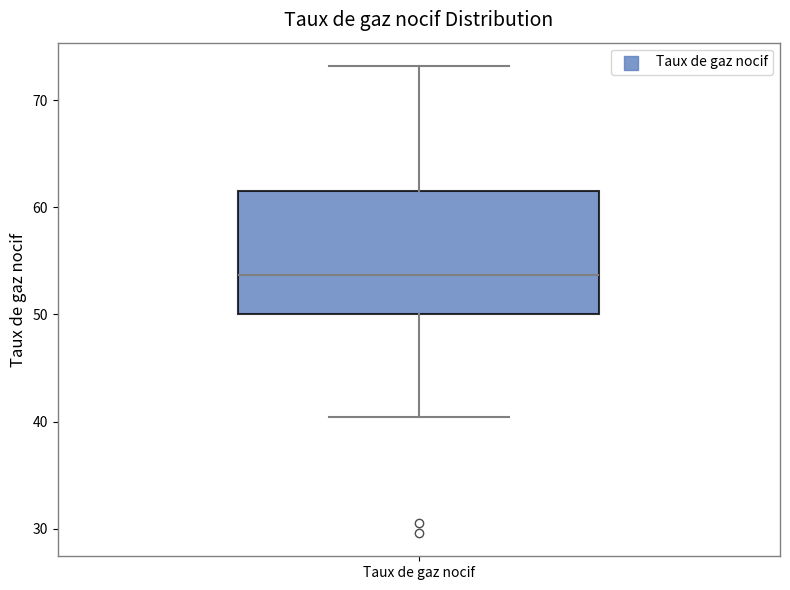

Read this box plot against the y-axis: the position of the median line, the range covered by the box, and the ends of both whiskers. The values are not printed on the chart, so give them approximately, as read against the axis.

median 54, box 50 to 62, whiskers 40 to 73